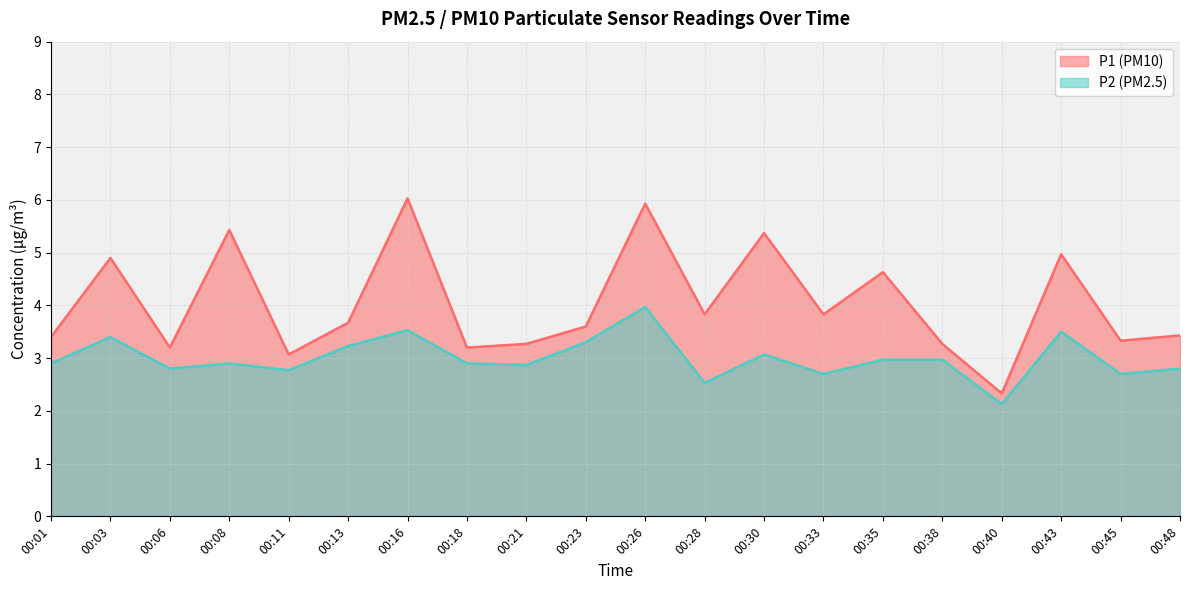

True or false: P2 and P1 intersect in this chart.

False